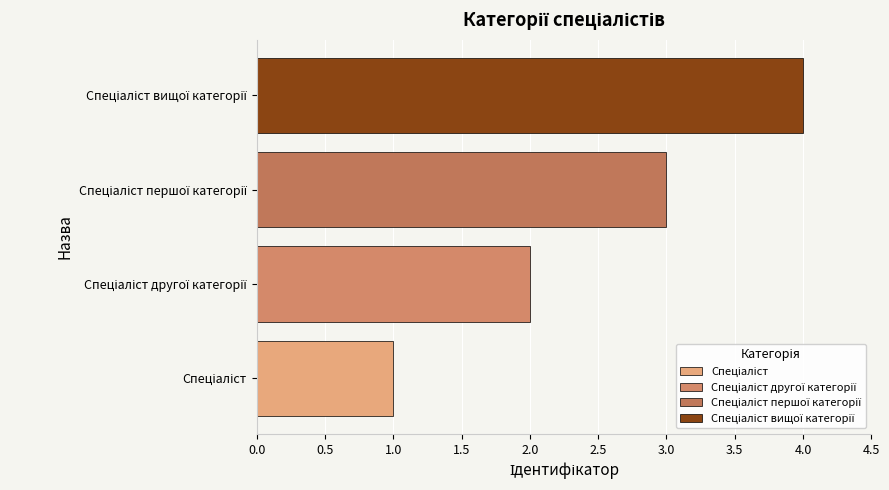

What is the maximum value shown in the chart?

4